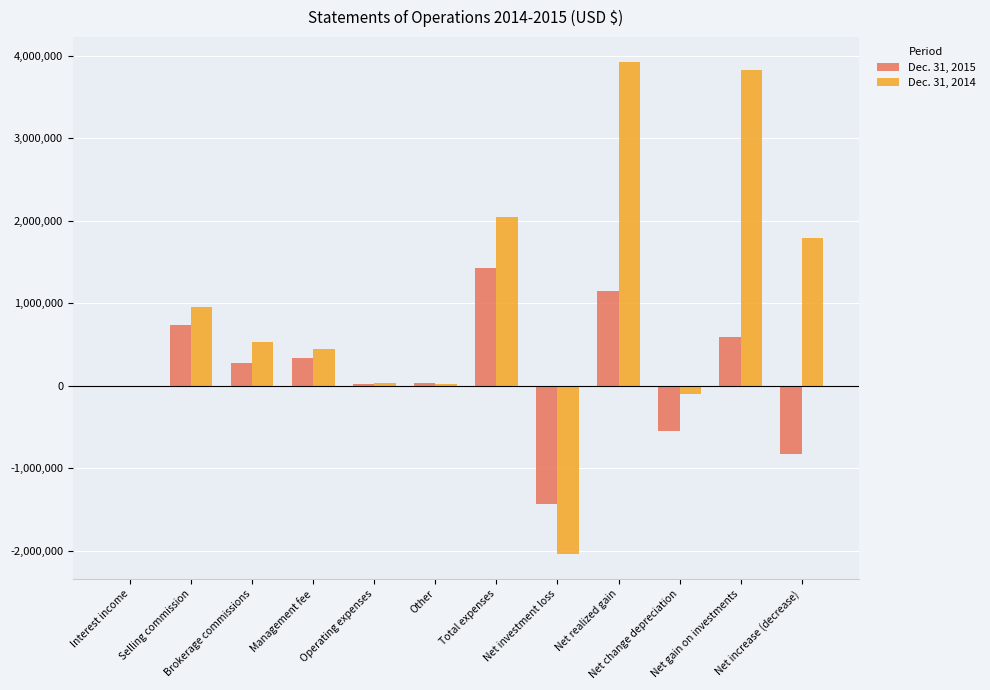

What is the maximum value shown in the chart?

3929625